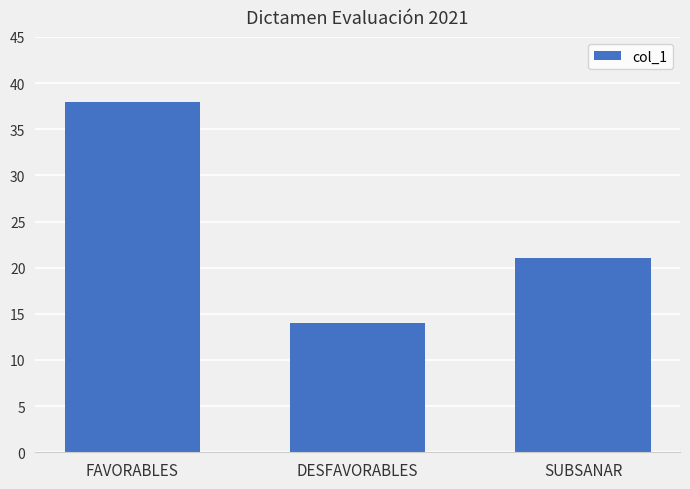

What is the label of the 2nd bar from the left?

DESFAVORABLES